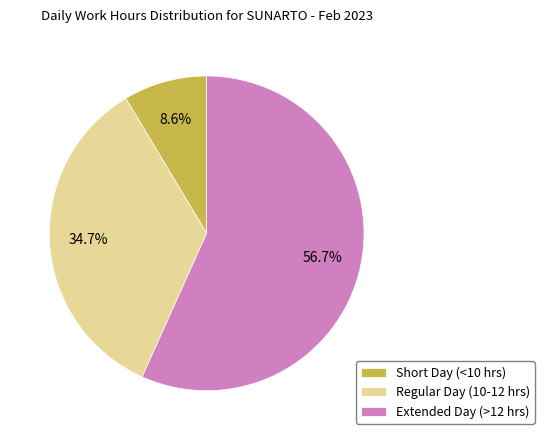

Rank the categories by value from lowest to highest.

Short Day (<10 hrs), Regular Day (10-12 hrs), Extended Day (>12 hrs)